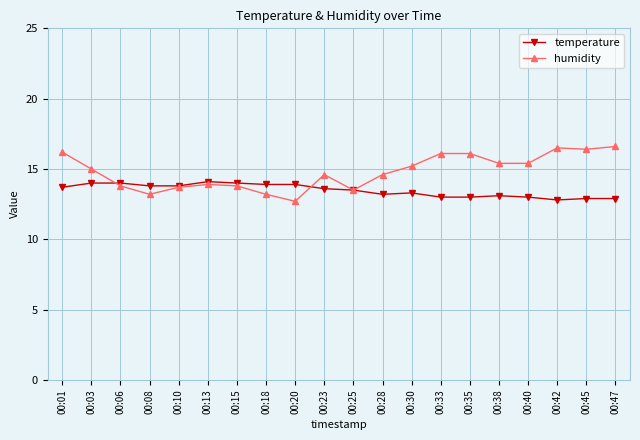

What is the total value across all series at 00:13?

28.0